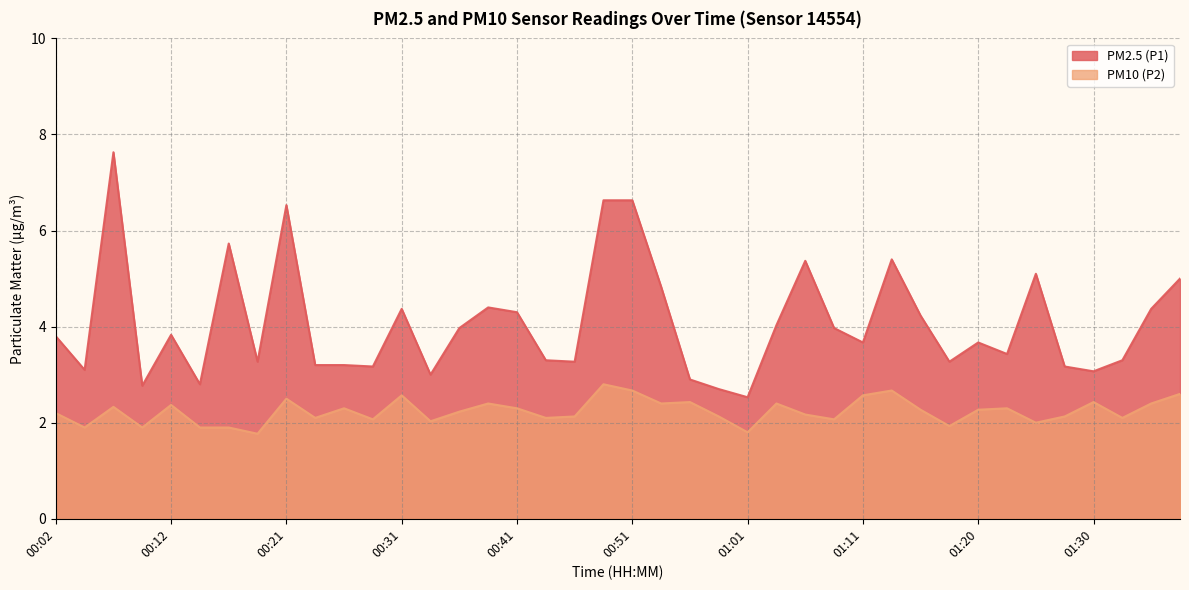

What are all the series names shown in the legend?

PM2.5 (P1), PM10 (P2)